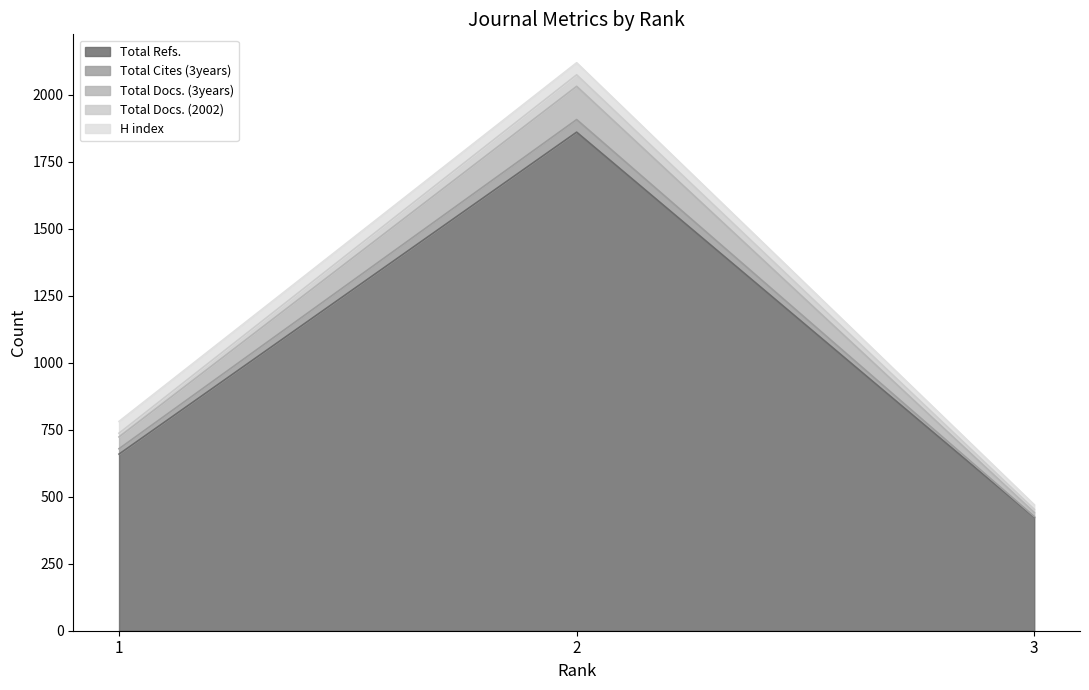

What is the minimum value for Total Refs.?

423